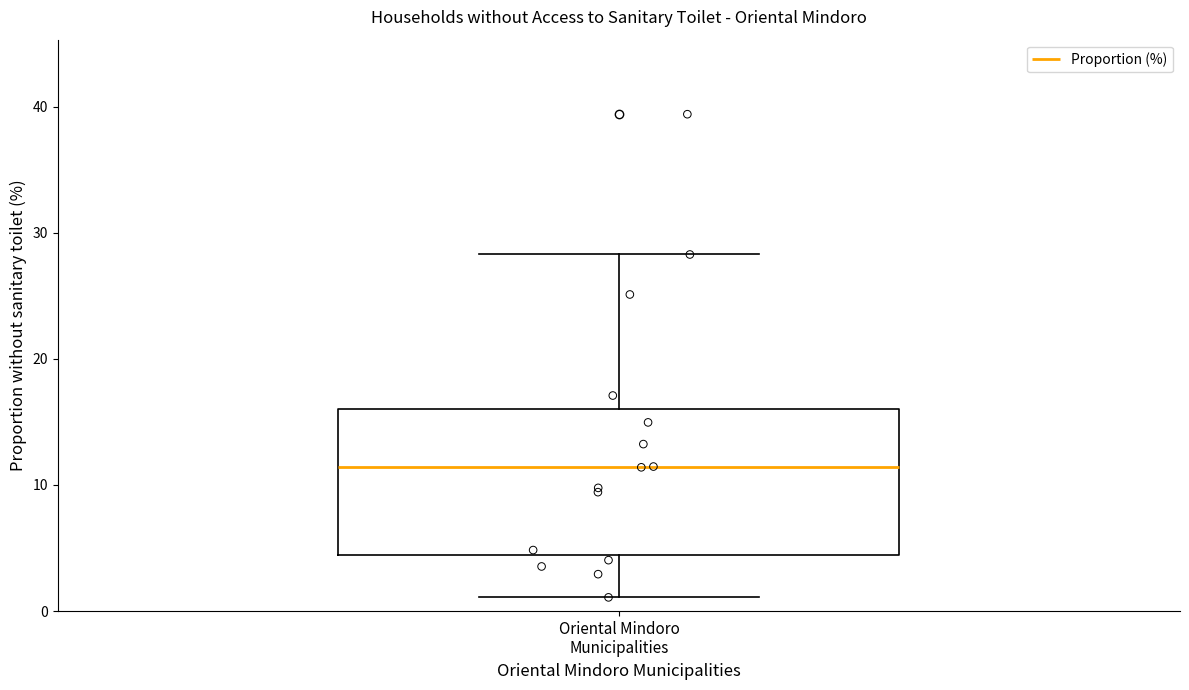

Read this box plot against the y-axis: the position of the median line, the range covered by the box, and the ends of both whiskers. The values are not printed on the chart, so give them approximately, as read against the axis.

median 11, box 4 to 16, whiskers 1 to 28